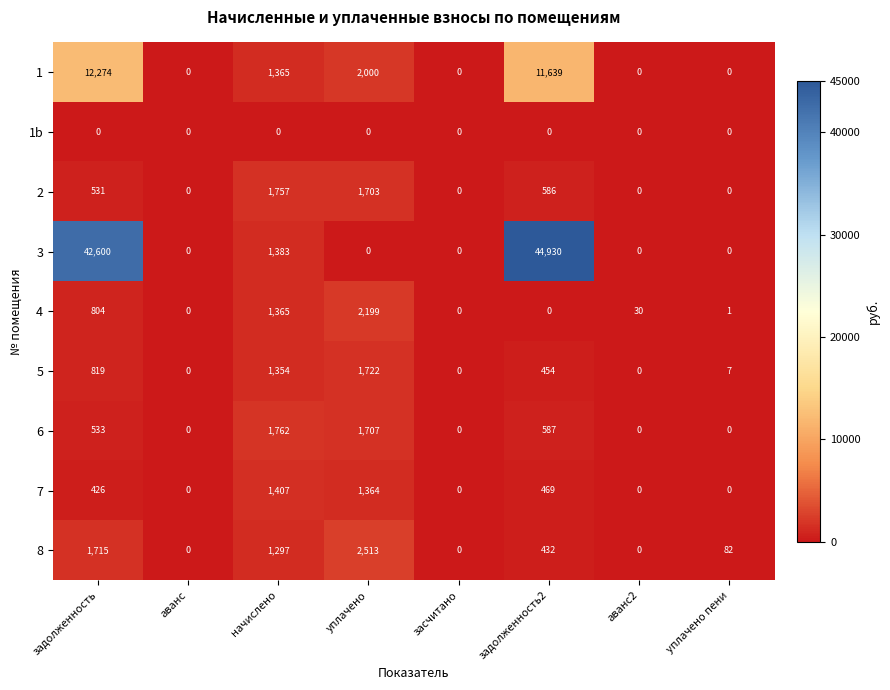

How many series are shown in this chart?

9